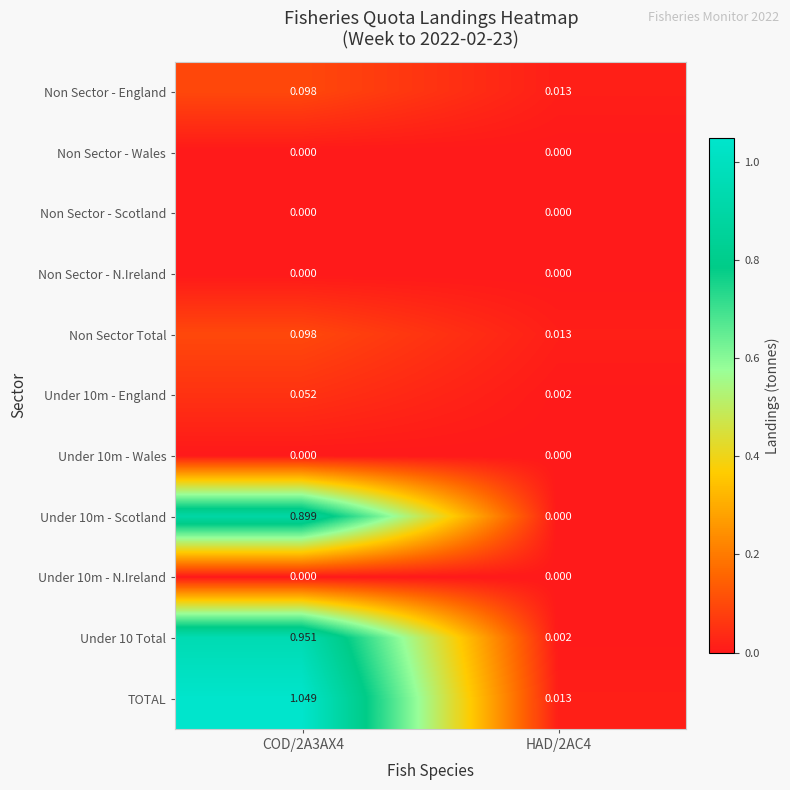

Which series has the widest spread of values?

TOTAL